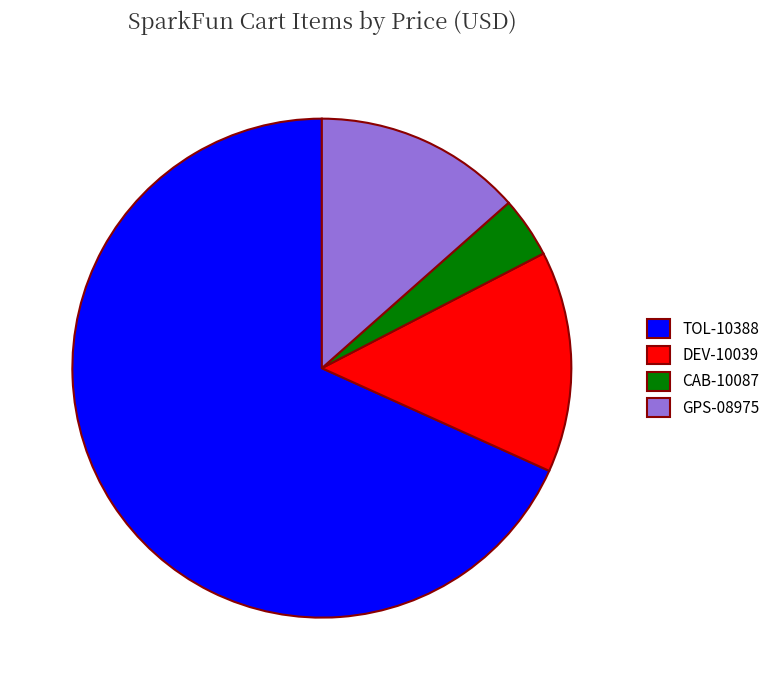

The TOL-10388 slice represents 61% of the pie. True or false?

False